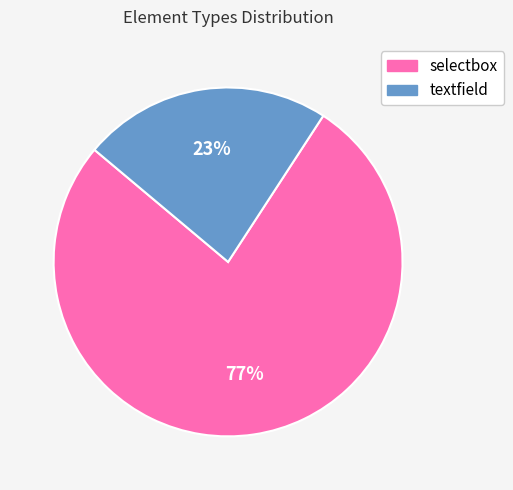

Does textfield represent more than half of the total?

No